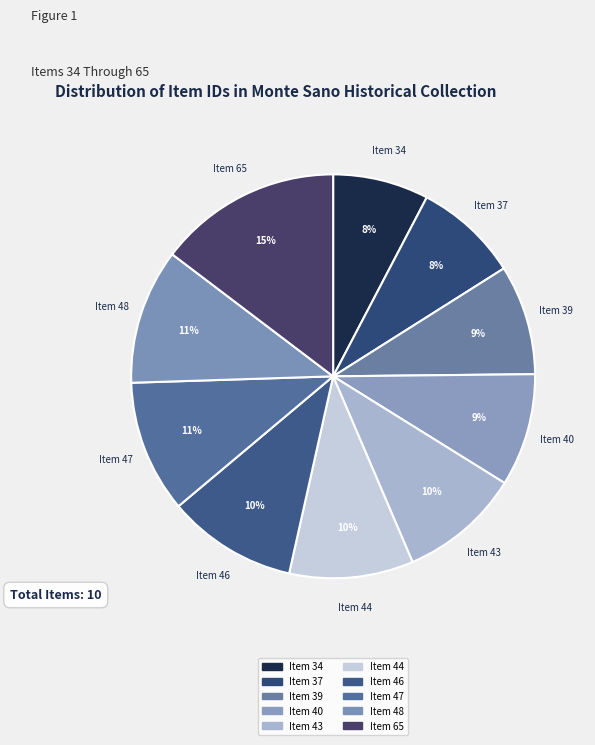

How many segments does this pie chart have?

10